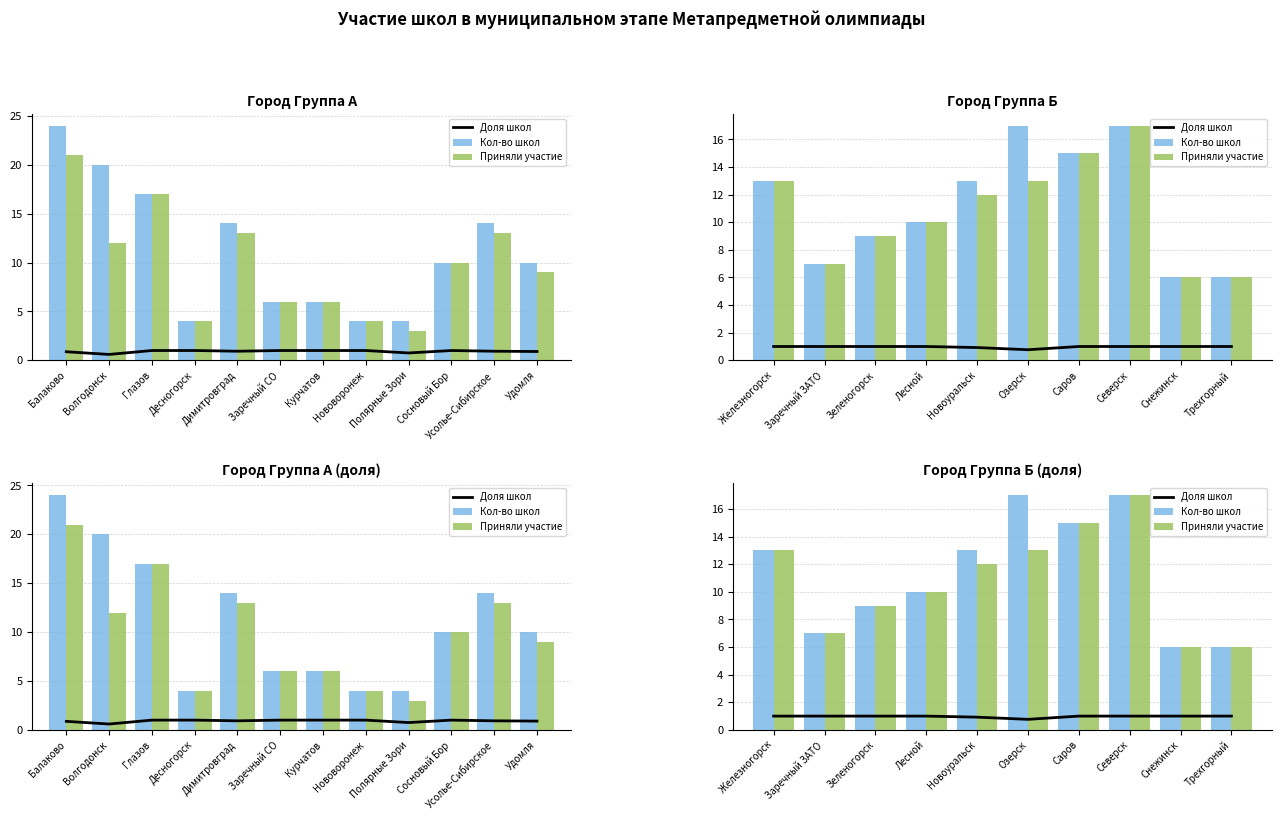

What are all the series names shown in the legend?

Доля школ, Кол-во школ, Приняли участие